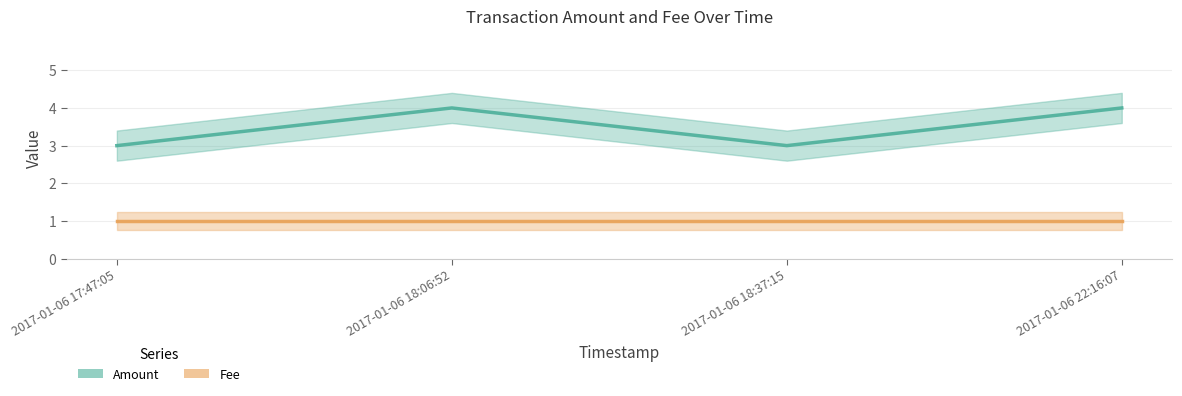

True or false: Fee and Amount cross at least once.

False